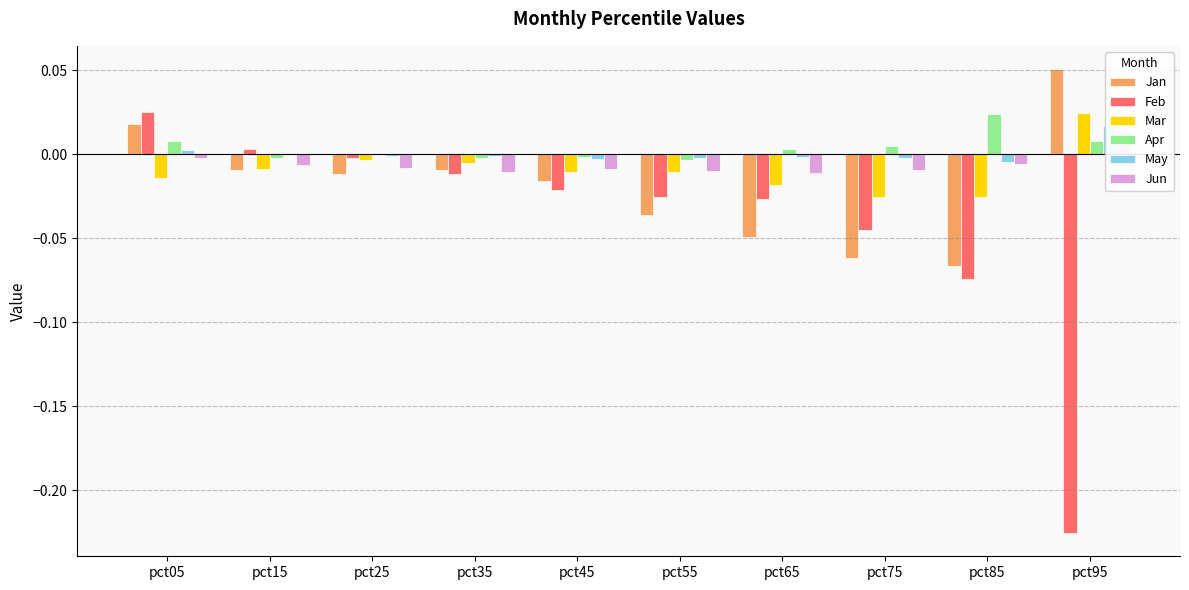

True or false: Feb has a value of -0.0 at pct45.

True